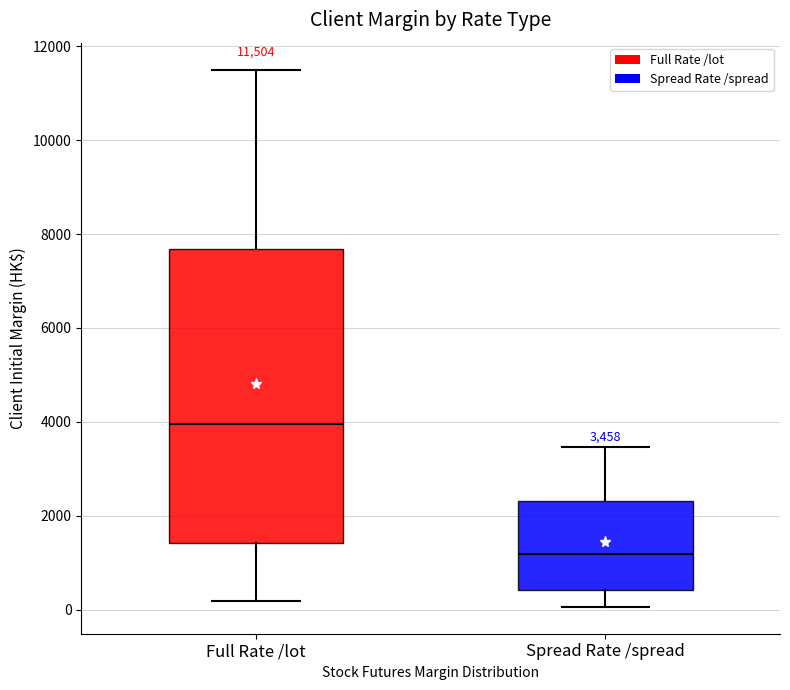

Comparing the boxes themselves (not the whiskers), which one is the tallest?

Full Rate /lot